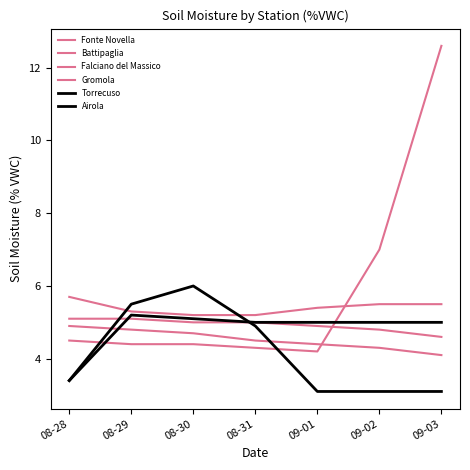

What is the difference between the maximum and minimum values in the Airola series?

1.8